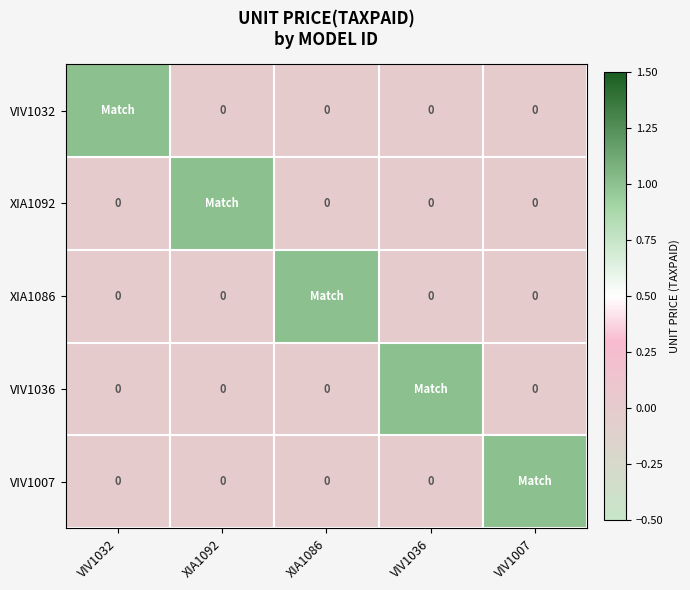

What is the total value across all series at VIV1036?

1